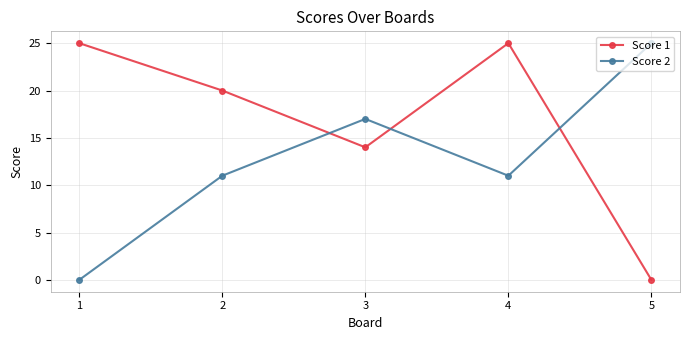

At which category is the sum across all series the highest?

4